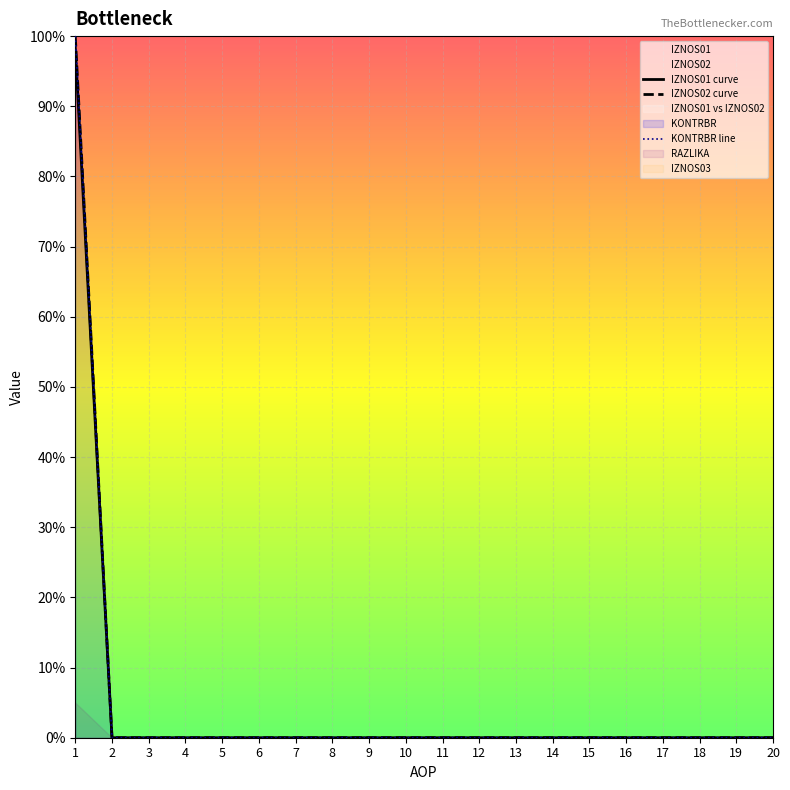

How many lines are shown in the chart?

3